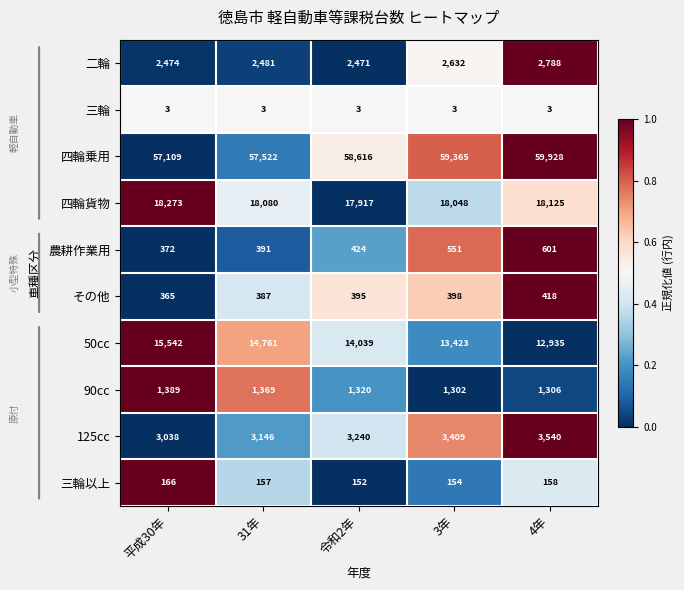

Which series changed the most between 平成30年 and 31年?

50cc